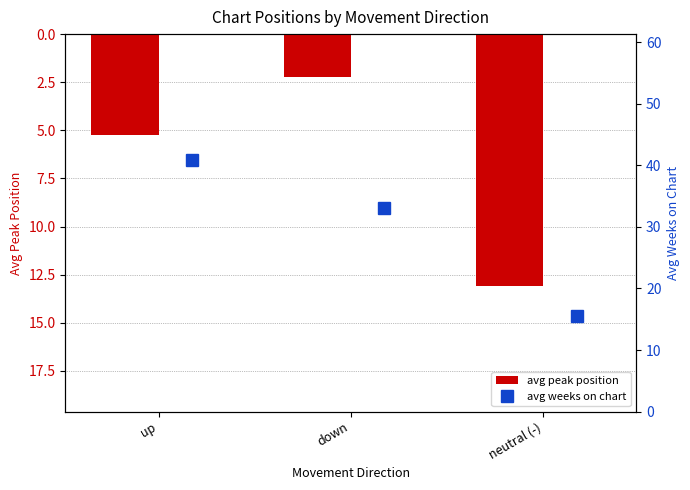

What is the highest value of the avg weeks on chart series?

40.9